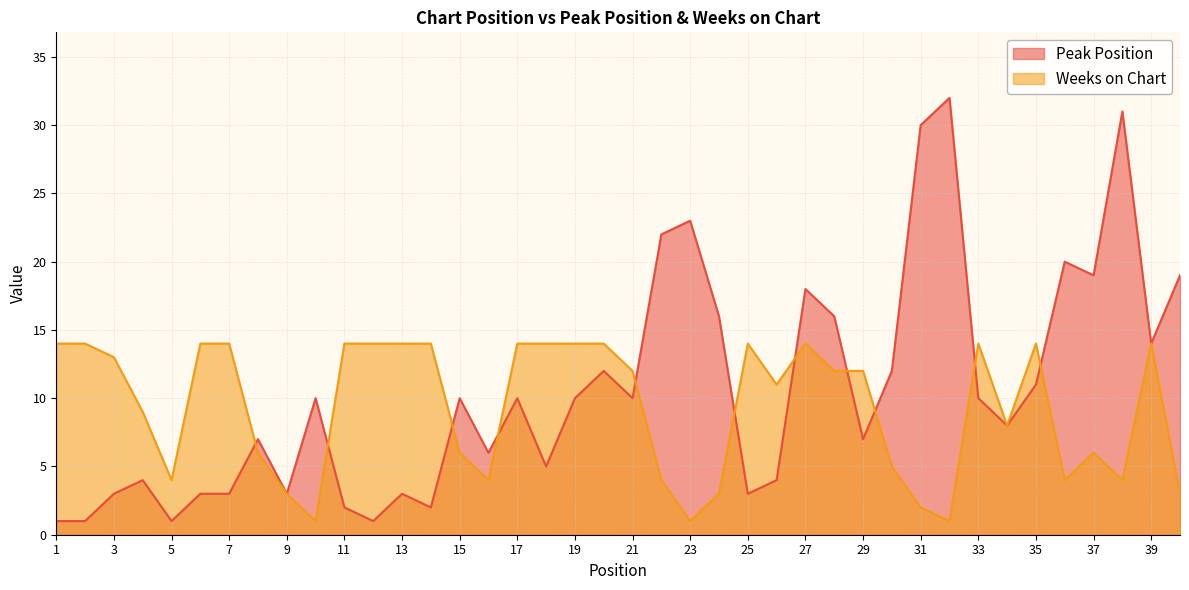

What is the smallest value displayed?

1